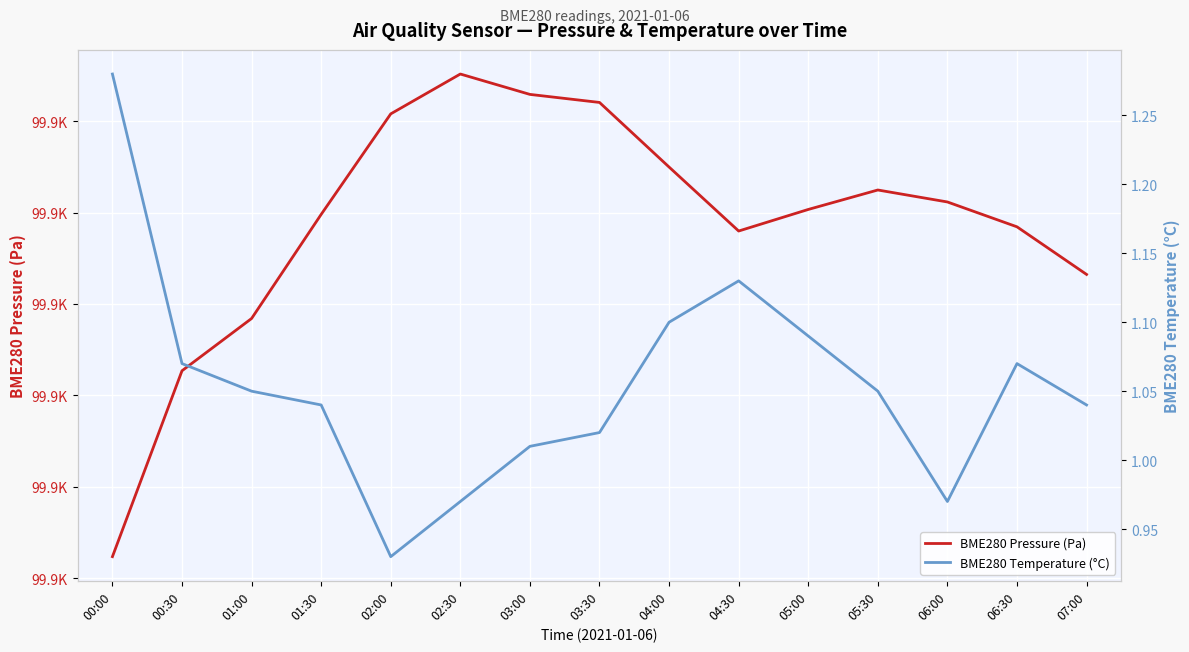

Which category has the lowest value in the BME280 Pressure (Pa) series?

00:00